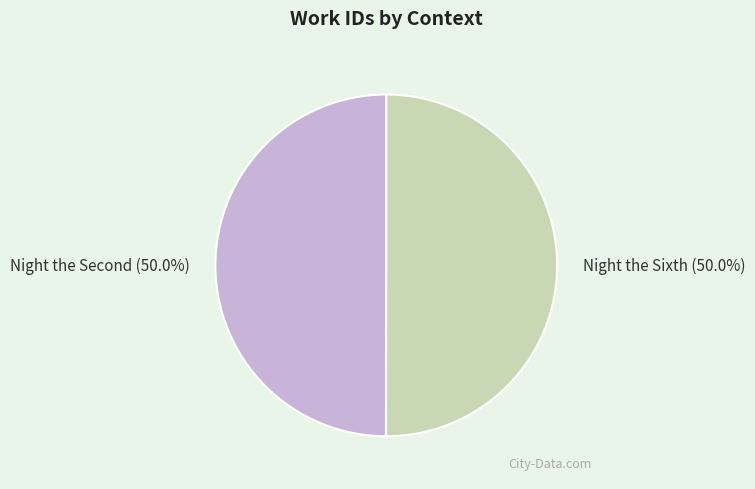

What portion of the pie excludes Night the Sixth?

50.0%